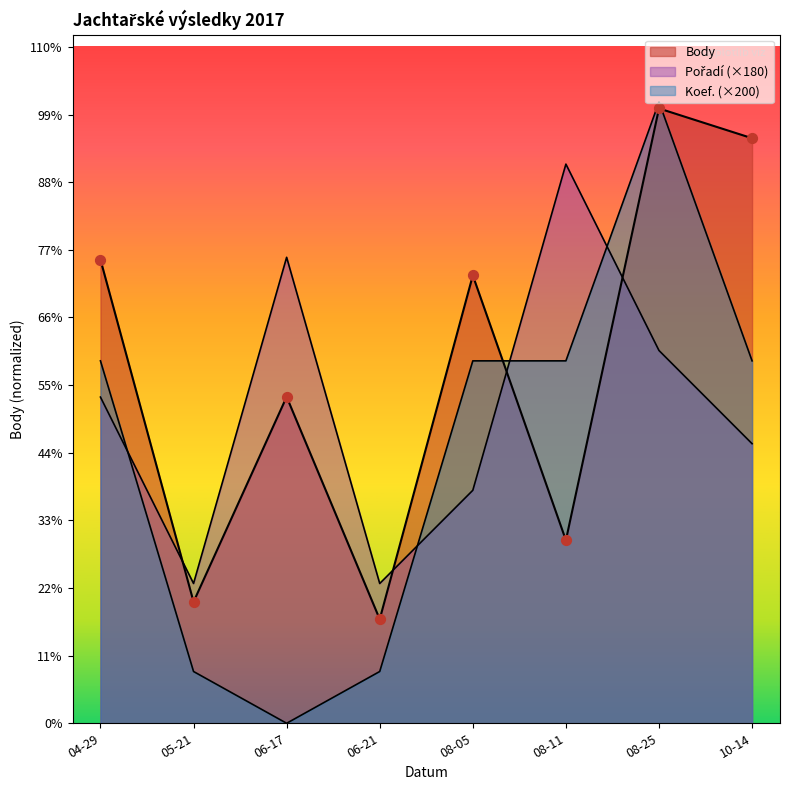

Which series has the largest Y range (max minus min)?

Koef.